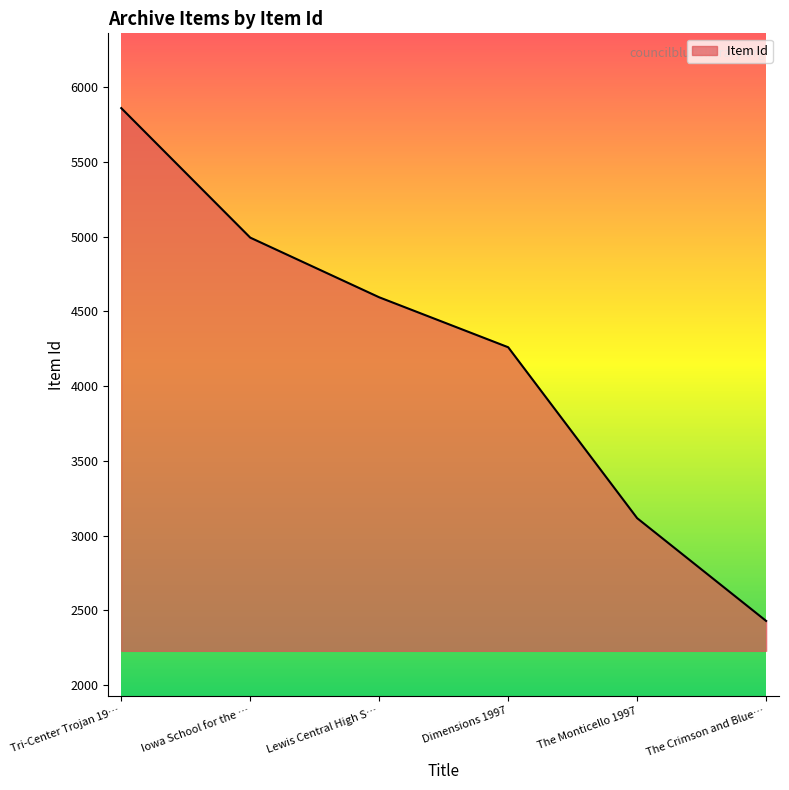

Where is the data nearest to the value 4144?

Dimensions 1997